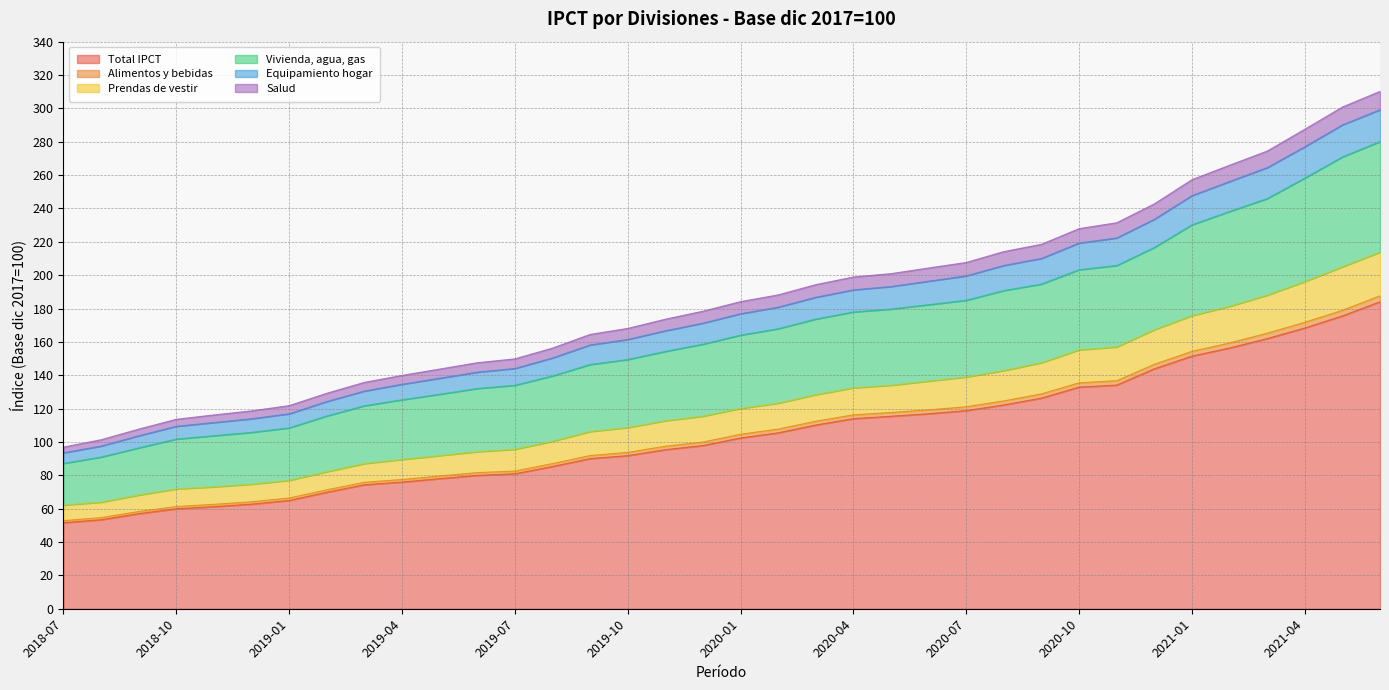

True or false: Total IPCT and Equipamiento hogar cross at least once.

False